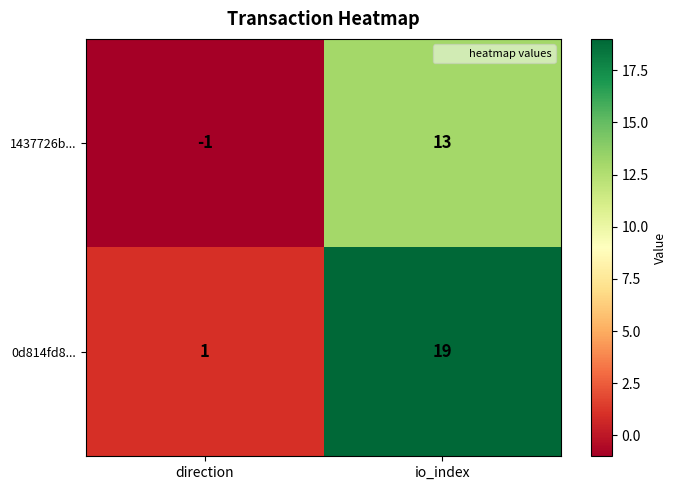

How many distinct data groups are displayed?

2